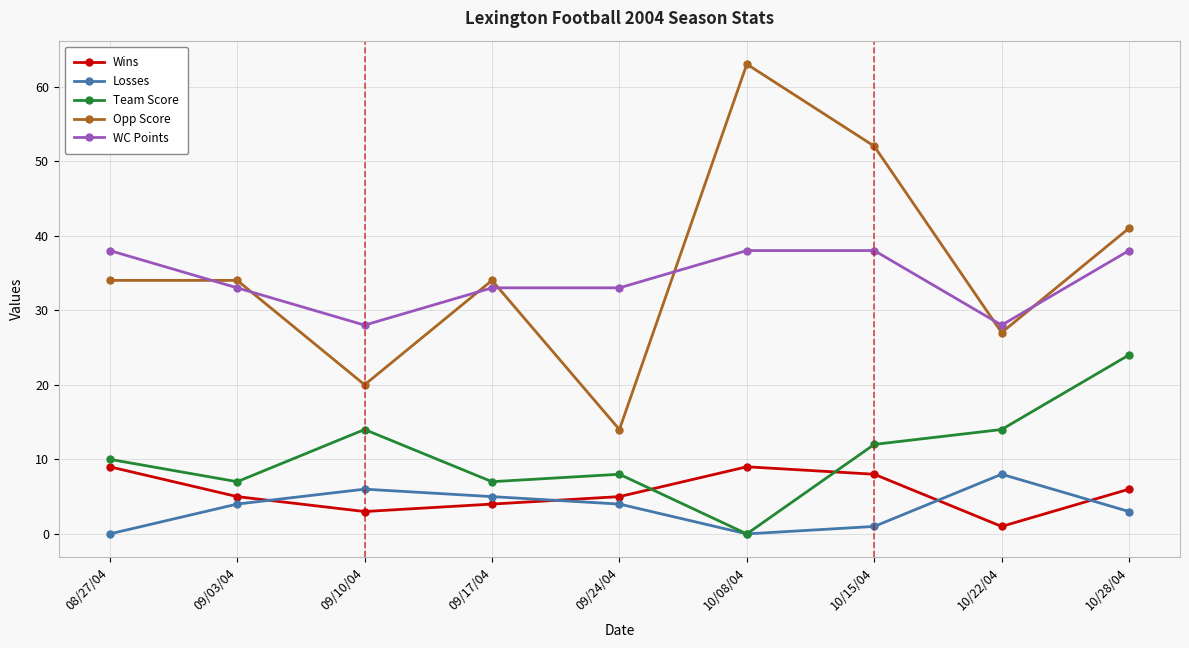

How many interior local valleys does the Opp Score series have?

3